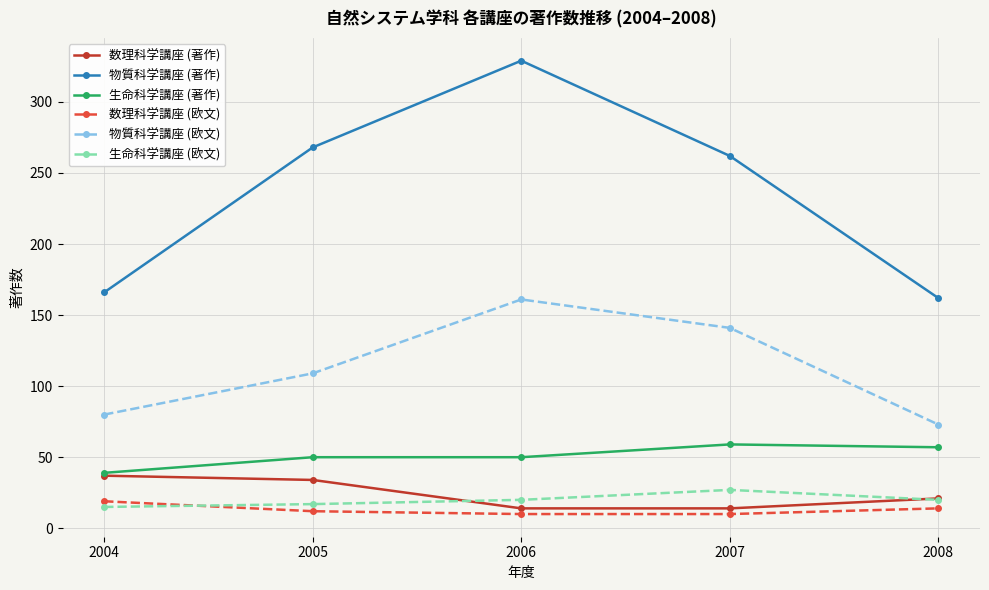

What is the maximum value for 生命科学講座 (著作)?

59